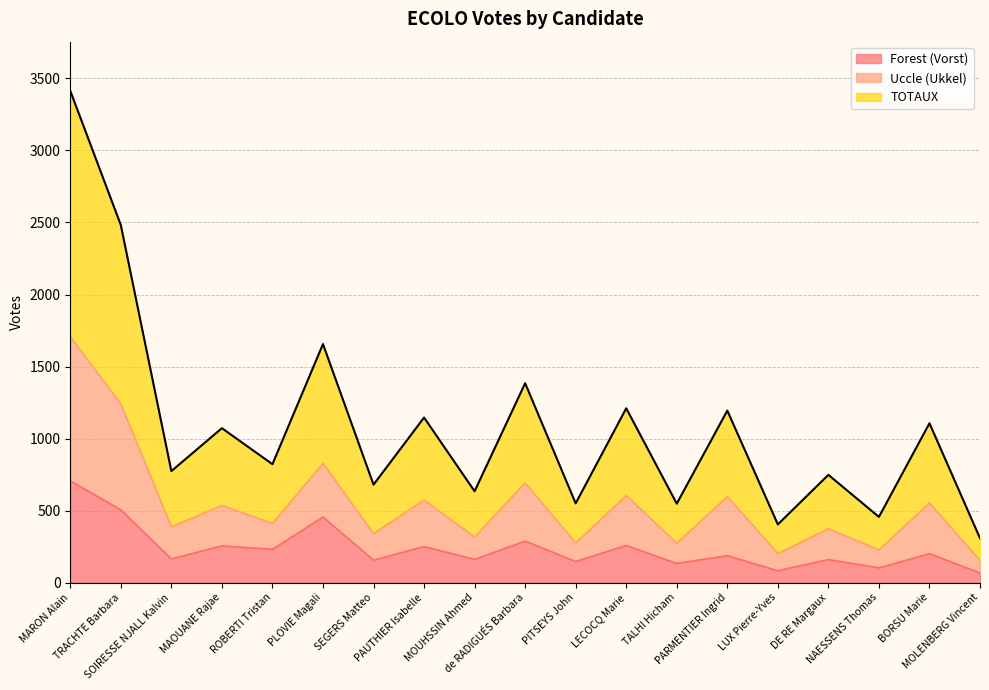

True or false: TOTAUX and Uccle (Ukkel) cross at least once.

False